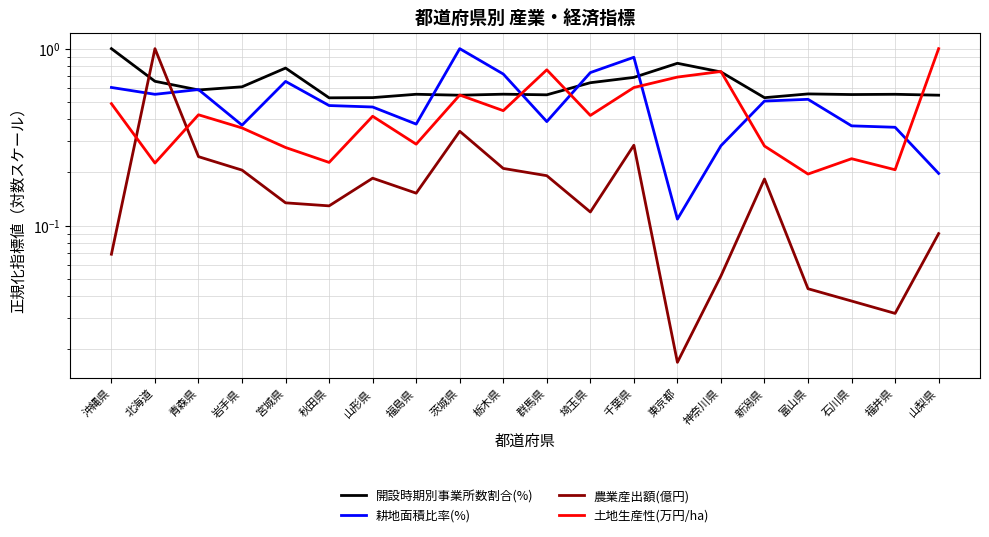

How many distinct data groups are displayed?

4